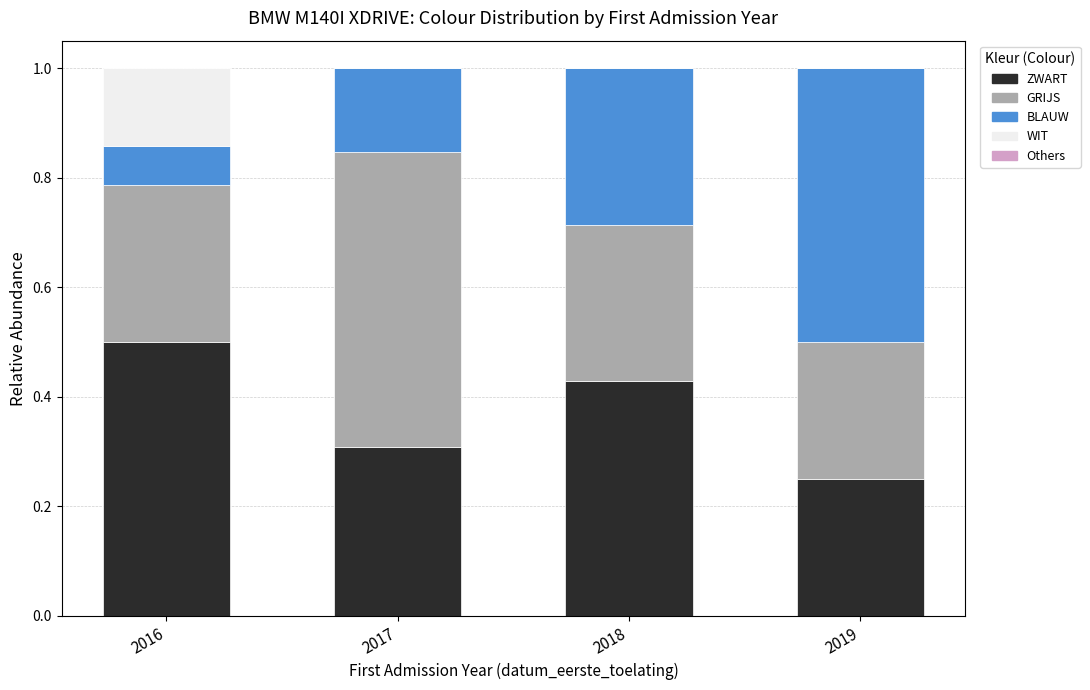

Which category has the highest value in the ZWART series?

2016